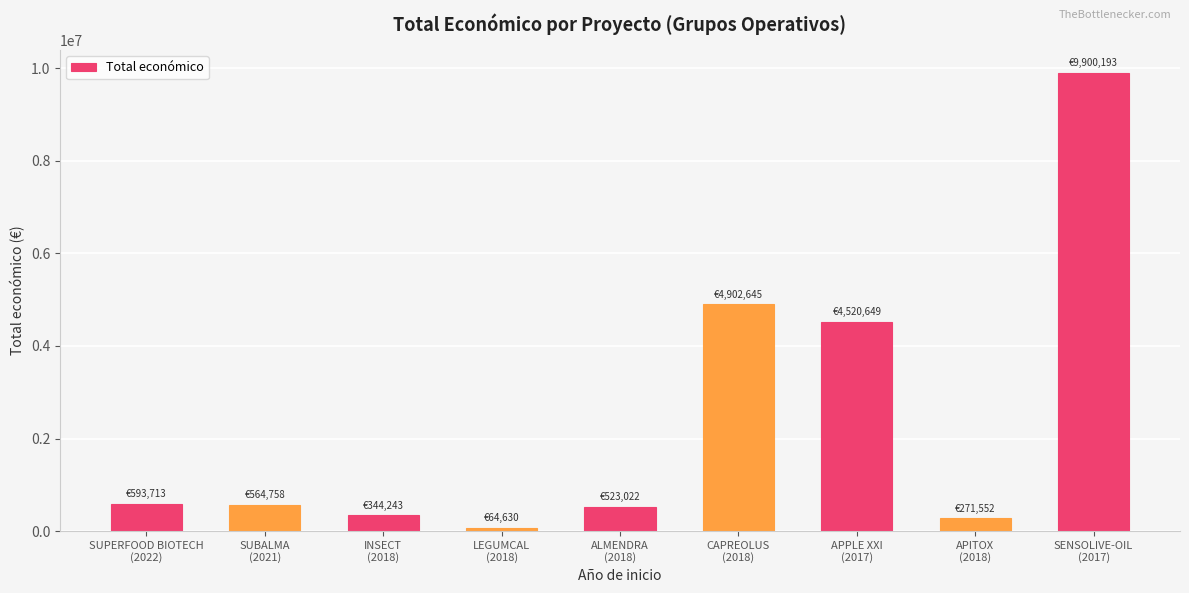

What is the sum of all values?

21685405